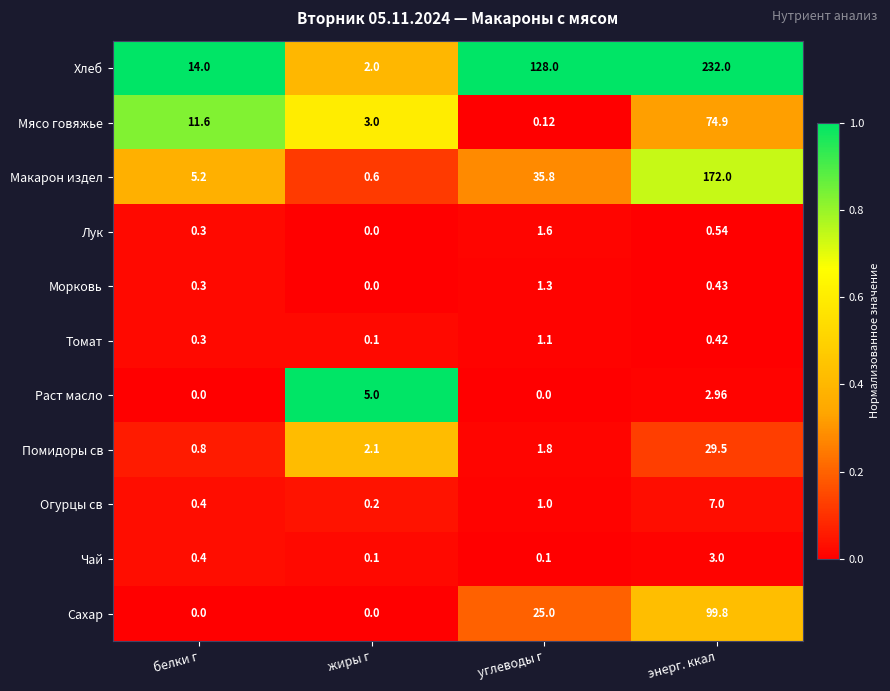

Is the value of Лук at углеводы г greater than the value of Раст масло at углеводы г?

Yes